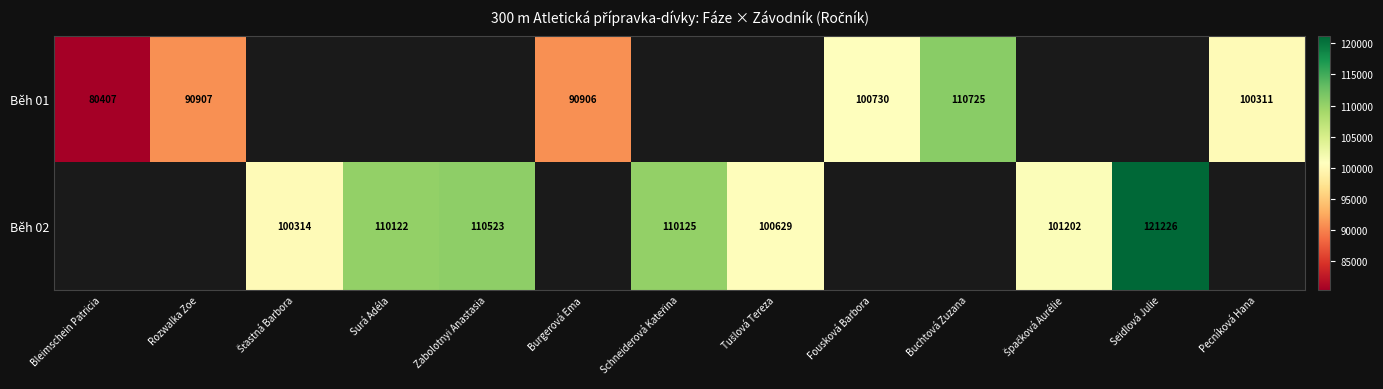

The Běh 01 series shows 100311 at Pecníková Hana. True or false?

True